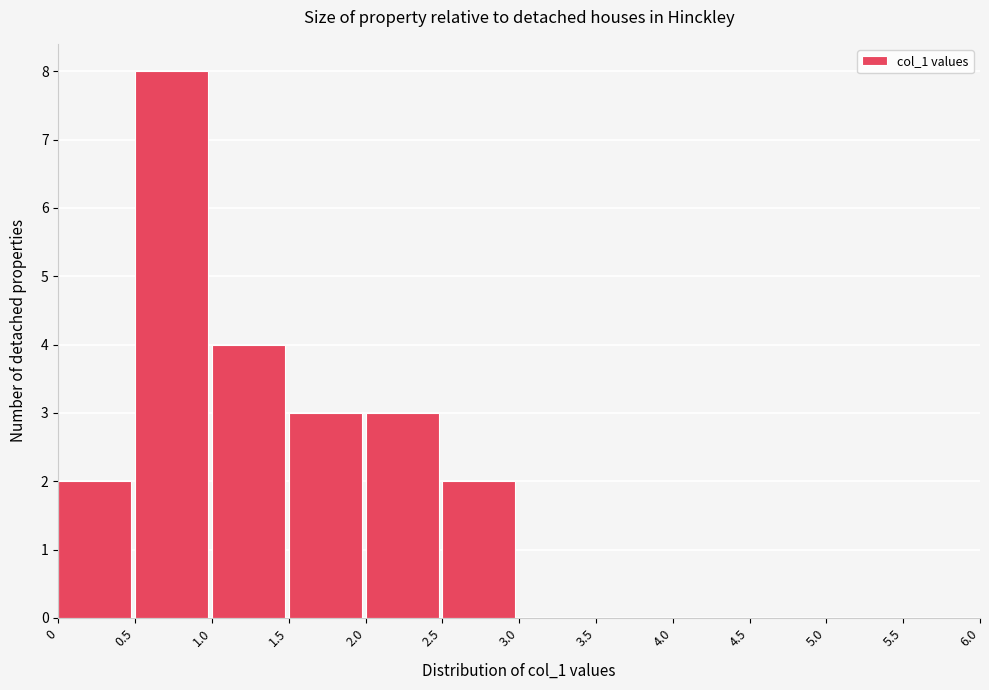

Reading left to right, list every bar in this chart as the range it spans on the x-axis followed by its height. The values are not printed on the chart, so give them approximately, as read against the axis.

0 to 0.5: 2
0.5 to 1.0: 8
1.0 to 1.5: 4
1.5 to 2.0: 3
2.0 to 2.5: 3
2.5 to 3.0: 2
3.0 to 3.5: 0
3.5 to 4.0: 0
4.0 to 4.5: 0
4.5 to 5.0: 0
5.0 to 5.5: 0
5.5 to 6.0: 0